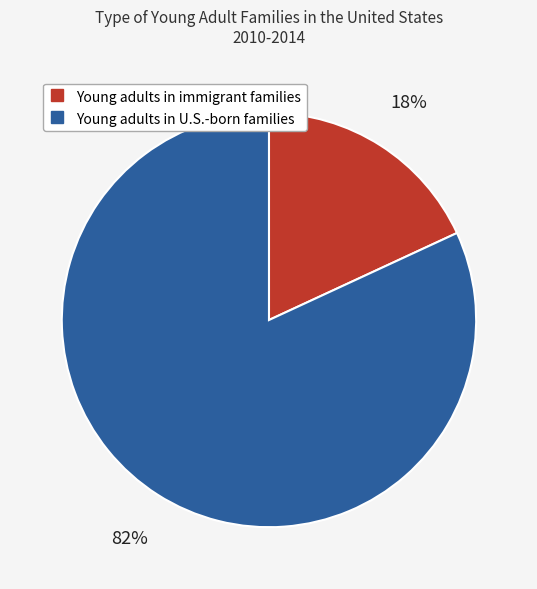

Do Young adults in U.S.-born families and Young adults in immigrant families together represent more than half of the pie?

Yes